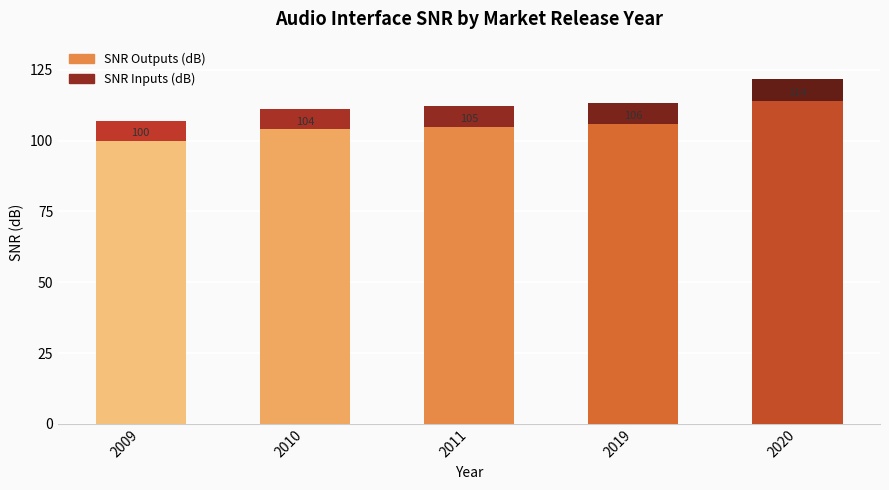

What is the total value across all series at 2009?

107.0